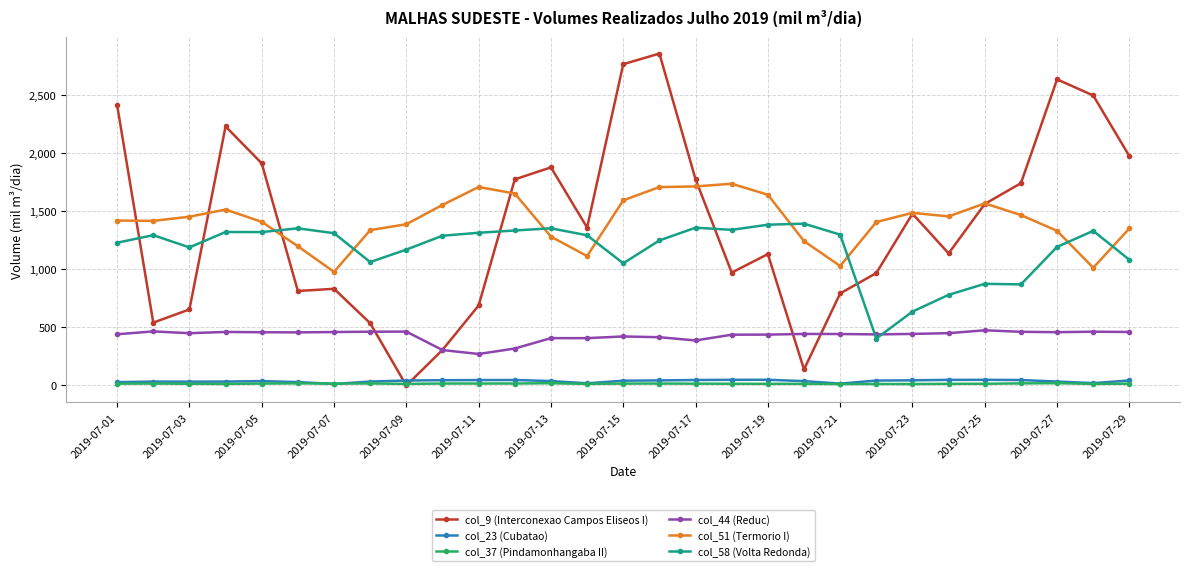

At how many categories does at least one series exceed 2348?

5